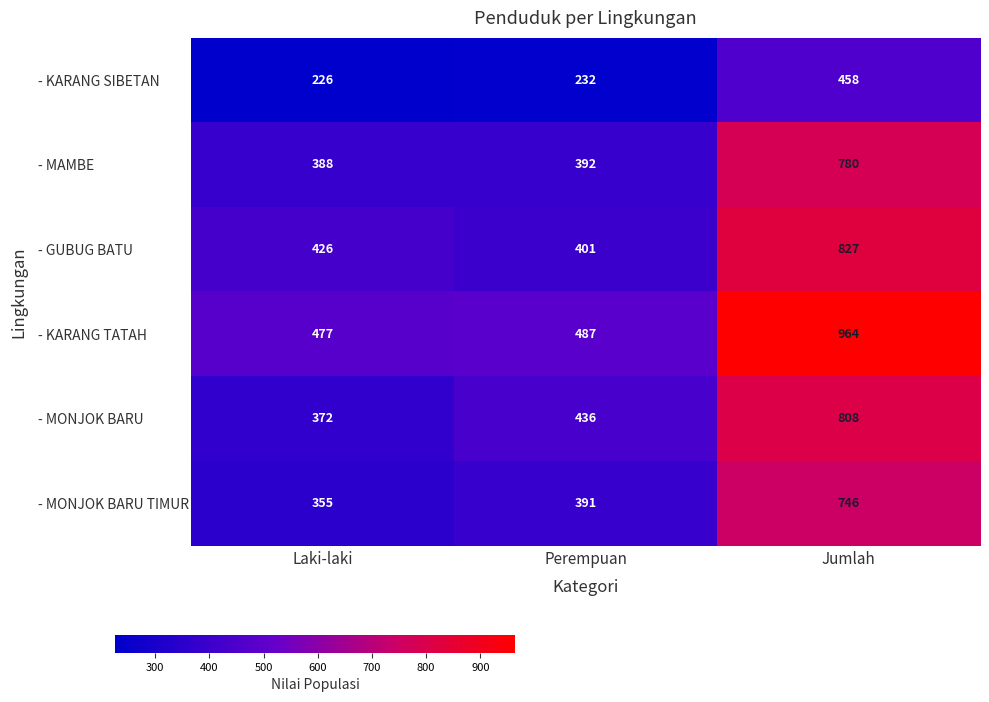

The - KARANG TATAH series shows 477 at Laki-laki. True or false?

True